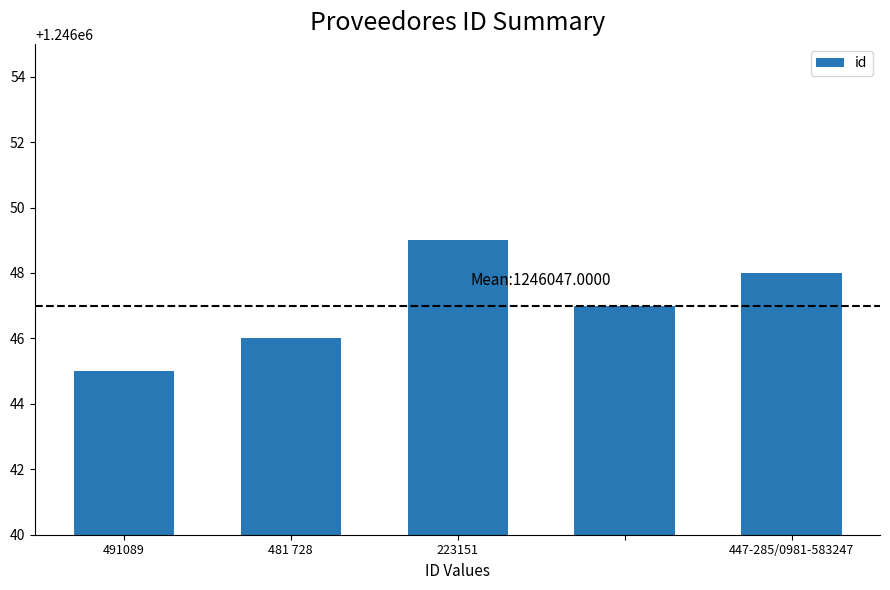

What is the value of the 4th bar from the left?

1246047